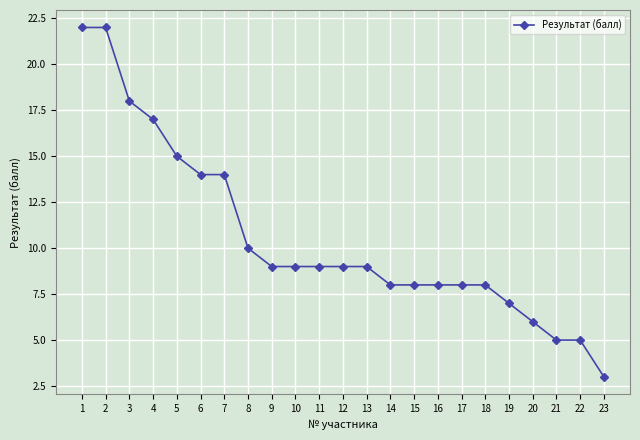

Reading right to left, extract all data points from this chart.

3	5	5	6	7	8	8	8	8	8	9	9	9	9	9	10	14	14	15	17	18	22	22